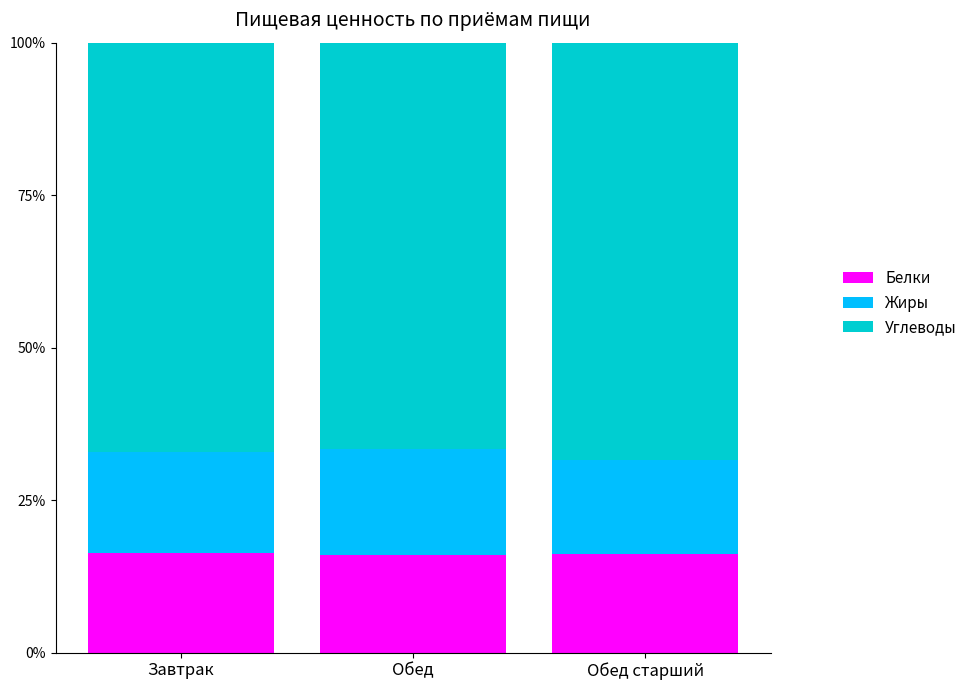

What is the total value across all series at Завтрак?

100.0